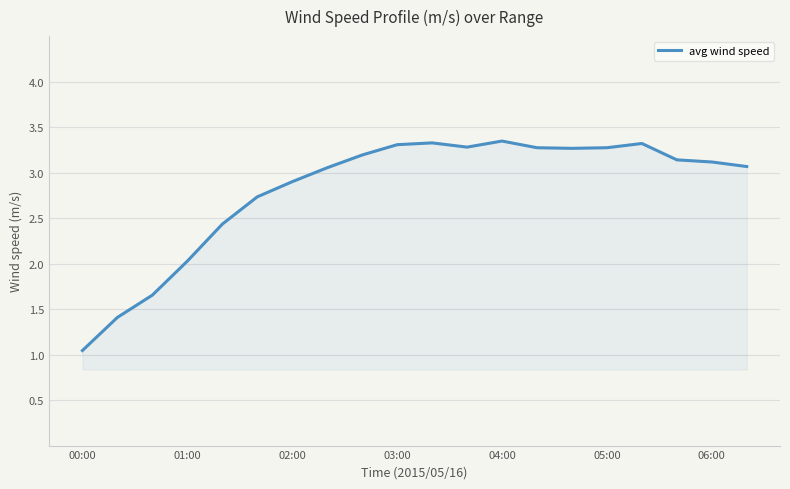

What is the difference between the maximum and minimum values?

2.3